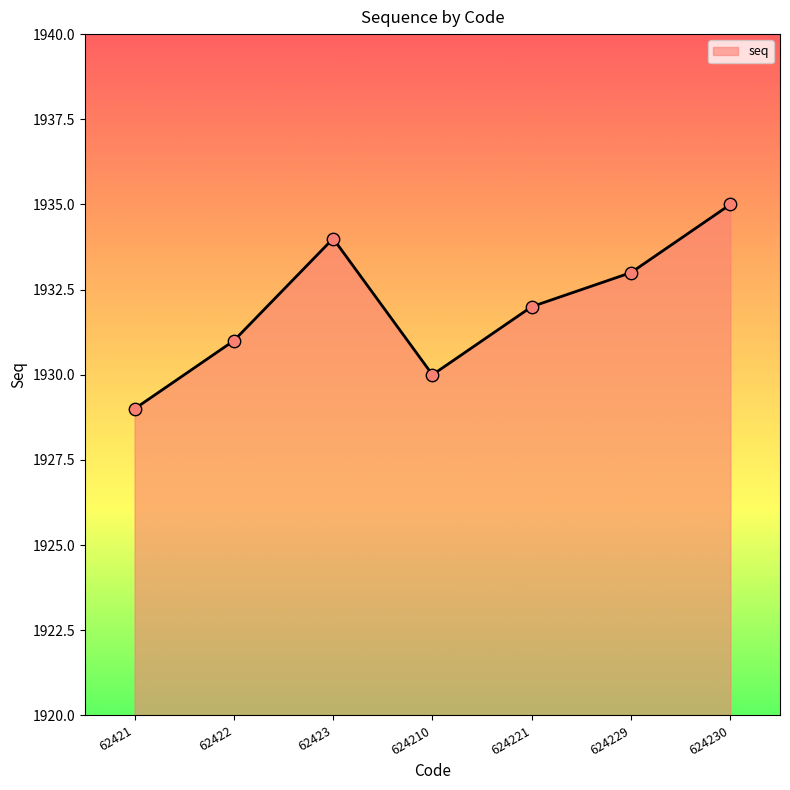

Between 62421 and 624221, which is larger?

624221